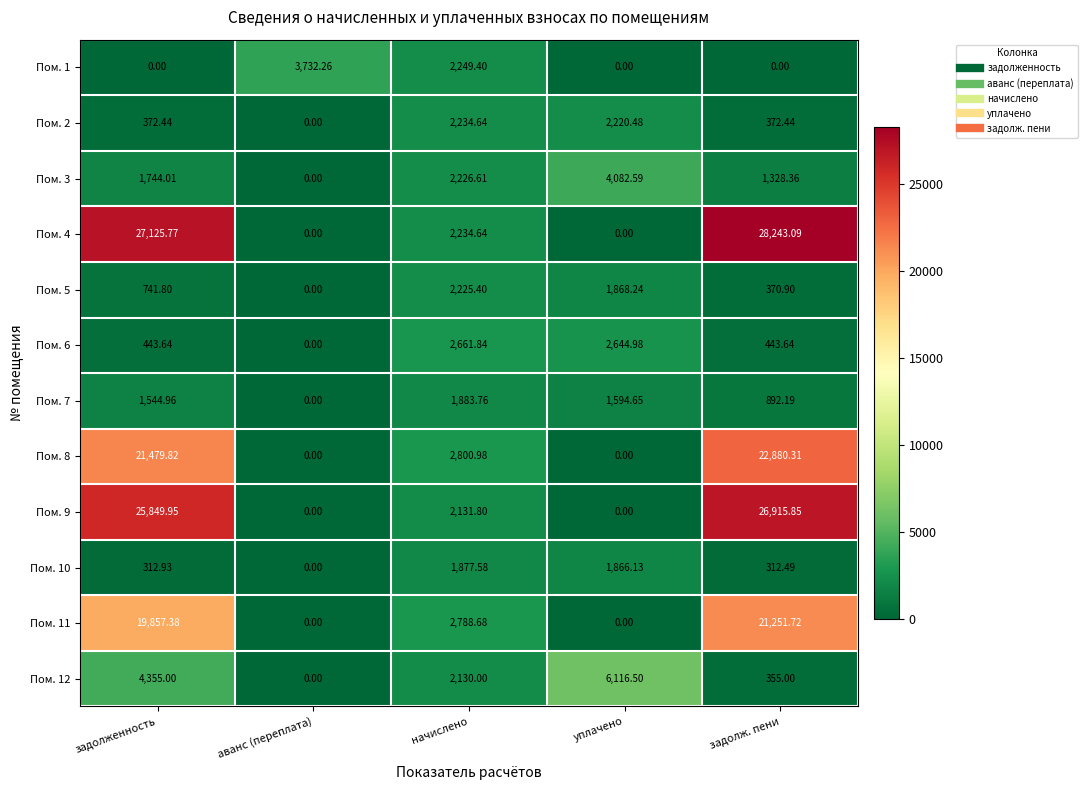

At which category is the sum across all series the highest?

задолженность